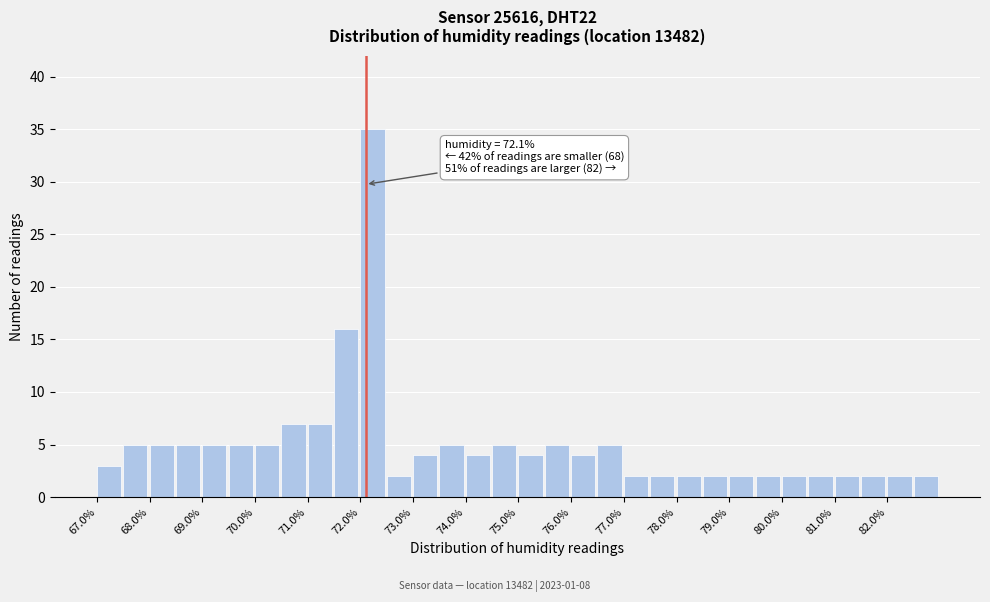

Over which range of the x-axis is the bar tallest?

72.0 to 72.5